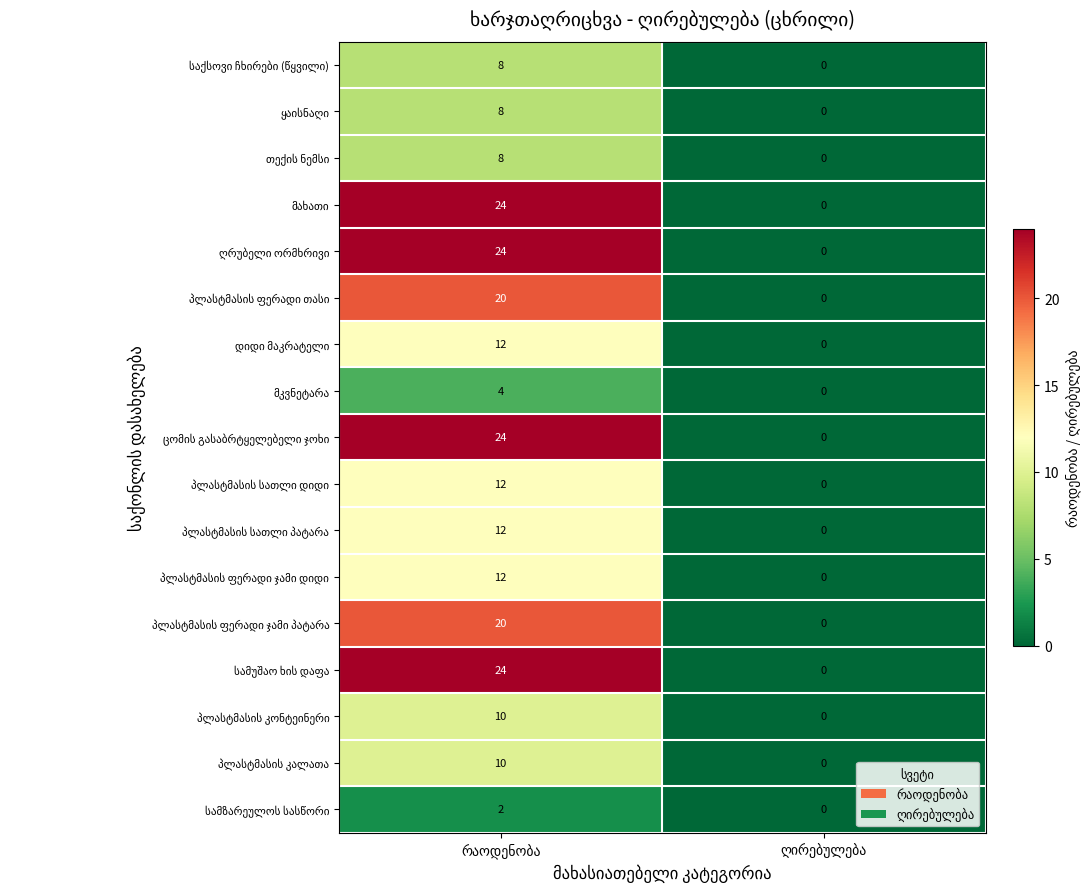

What is the maximum value shown in the chart?

24